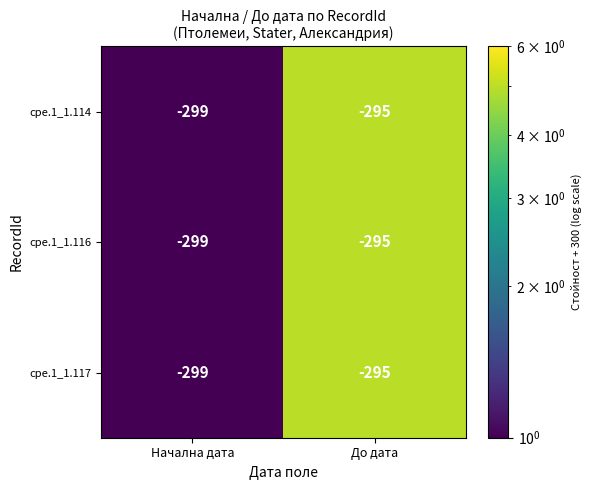

What is the sum of the cpe.1_1.114 values at Начална дата and До дата?

-594